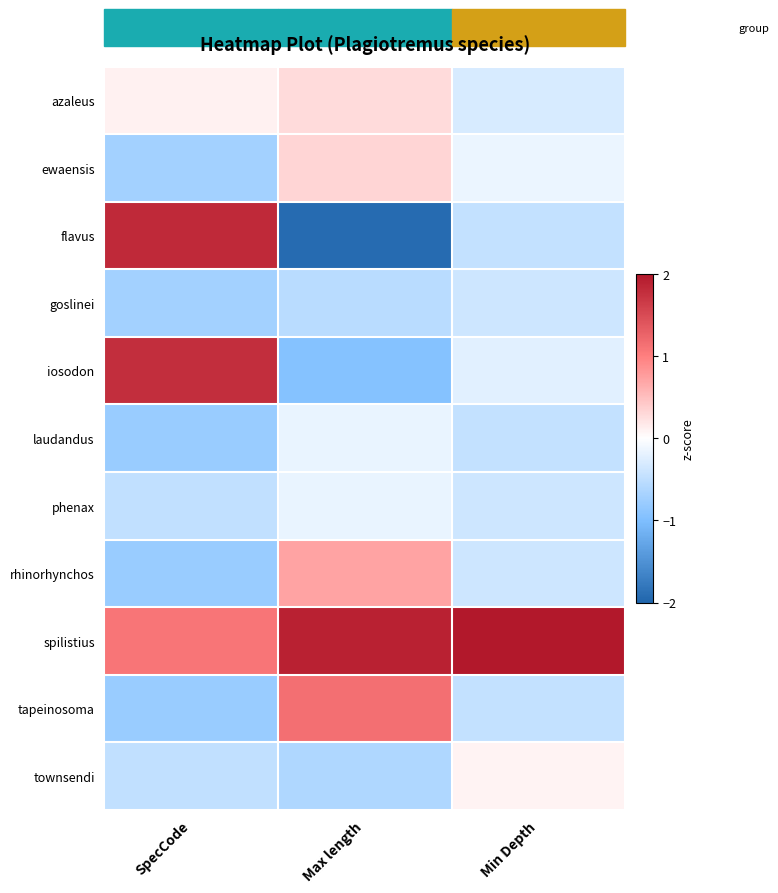

Count the number of data series in this chart.

11